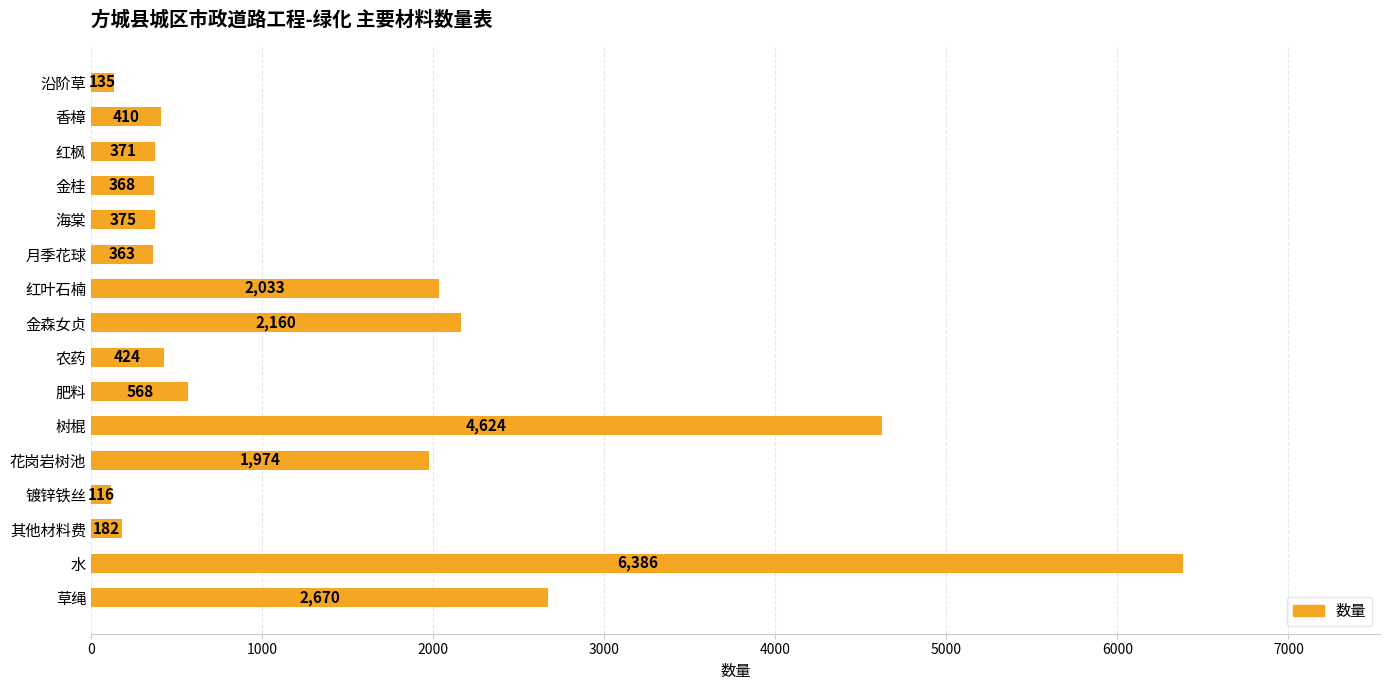

What is the average value?

1447